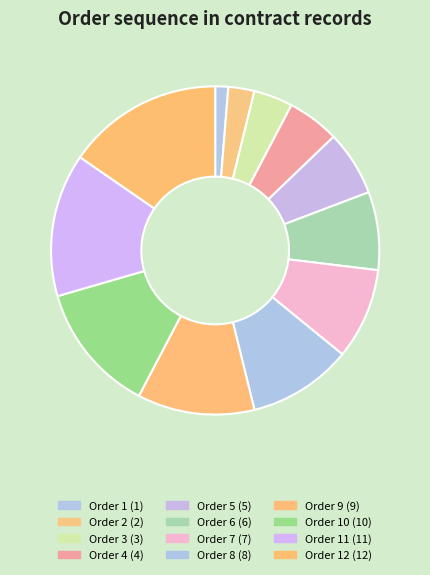

Which slice is the largest?

Order 12 (12)